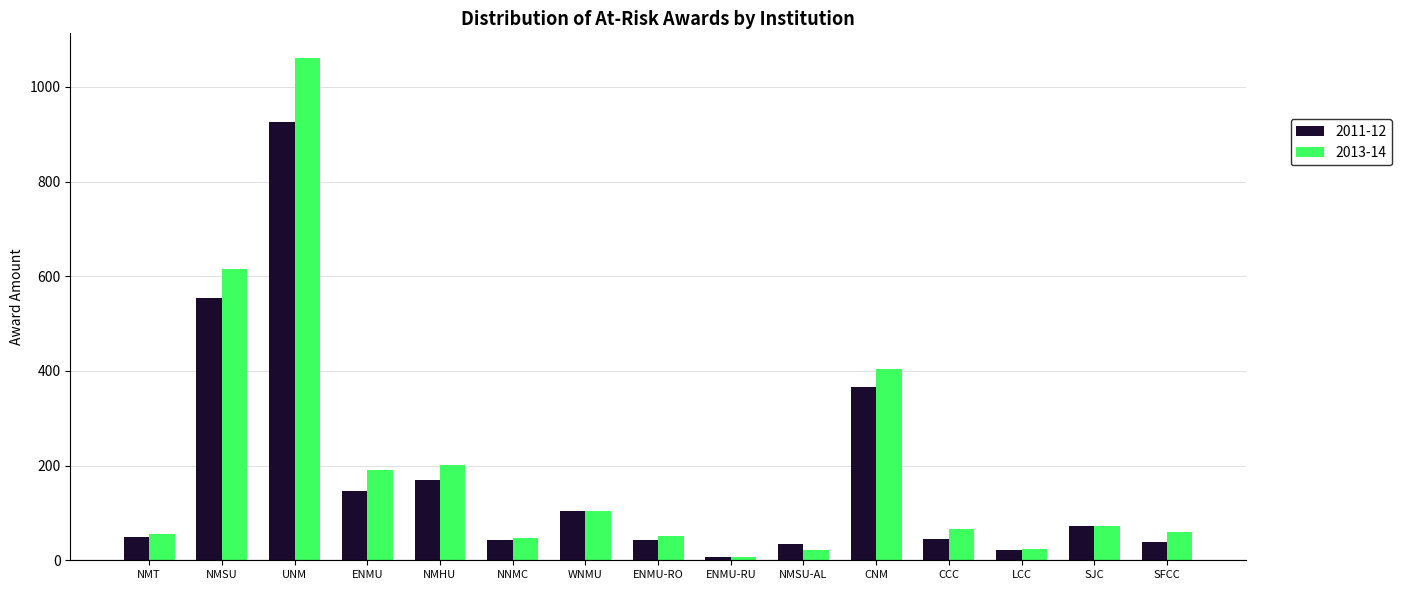

Rank the series by their maximum value, from highest to lowest.

2013-14, 2011-12